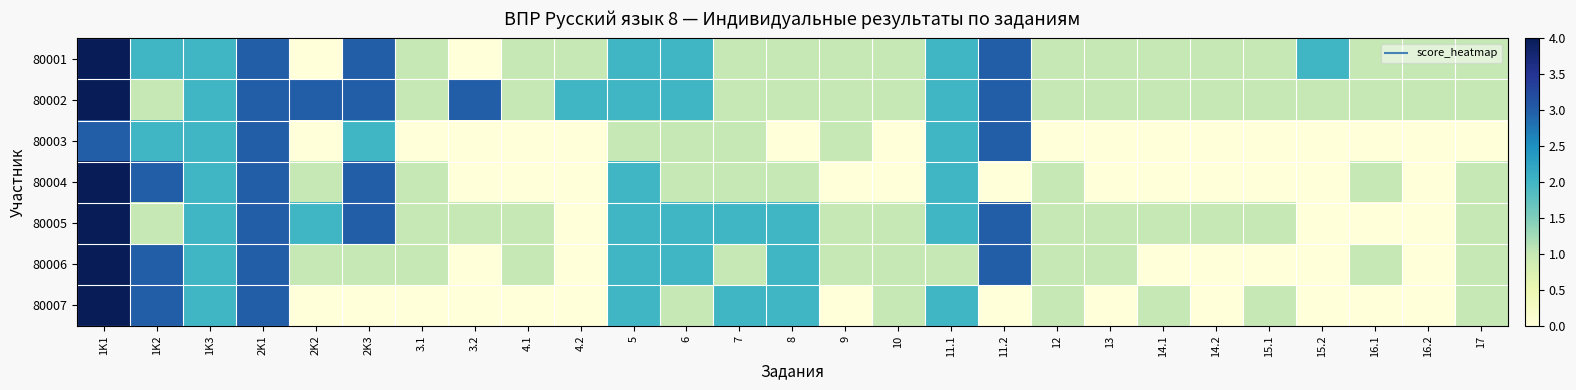

Reading right to left, extract all data points from this chart.

80001: 17=1	16.2=1	16.1=1	15.2=2	15.1=1	14.2=1	14.1=1	13=1	12=1	11.2=3	11.1=2	10=1	9=1	8=1	7=1	6=2	5=2	4.2=1	4.1=1	3.2=0	3.1=1	2K3=3	2K2=0	2K1=3	1K3=2	1K2=2	1K1=4
80002: 17=1	16.2=1	16.1=1	15.2=1	15.1=1	14.2=1	14.1=1	13=1	12=1	11.2=3	11.1=2	10=1	9=1	8=1	7=1	6=2	5=2	4.2=2	4.1=1	3.2=3	3.1=1	2K3=3	2K2=3	2K1=3	1K3=2	1K2=1	1K1=4
80003: 17=0	16.2=0	16.1=0	15.2=0	15.1=0	14.2=0	14.1=0	13=0	12=0	11.2=3	11.1=2	10=0	9=1	8=0	7=1	6=1	5=1	4.2=0	4.1=0	3.2=0	3.1=0	2K3=2	2K2=0	2K1=3	1K3=2	1K2=2	1K1=3
80004: 17=1	16.2=0	16.1=1	15.2=0	15.1=0	14.2=0	14.1=0	13=0	12=1	11.2=0	11.1=2	10=0	9=0	8=1	7=1	6=1	5=2	4.2=0	4.1=0	3.2=0	3.1=1	2K3=3	2K2=1	2K1=3	1K3=2	1K2=3	1K1=4
80005: 17=1	16.2=0	16.1=0	15.2=0	15.1=1	14.2=1	14.1=1	13=1	12=1	11.2=3	11.1=2	10=1	9=1	8=2	7=2	6=2	5=2	4.2=0	4.1=1	3.2=1	3.1=1	2K3=3	2K2=2	2K1=3	1K3=2	1K2=1	1K1=4
80006: 17=1	16.2=0	16.1=1	15.2=0	15.1=0	14.2=0	14.1=0	13=1	12=1	11.2=3	11.1=1	10=1	9=1	8=2	7=1	6=2	5=2	4.2=0	4.1=1	3.2=0	3.1=1	2K3=1	2K2=1	2K1=3	1K3=2	1K2=3	1K1=4
80007: 17=1	16.2=0	16.1=0	15.2=0	15.1=1	14.2=0	14.1=1	13=0	12=1	11.2=0	11.1=2	10=1	9=0	8=2	7=2	6=1	5=2	4.2=0	4.1=0	3.2=0	3.1=0	2K3=0	2K2=0	2K1=3	1K3=2	1K2=3	1K1=4